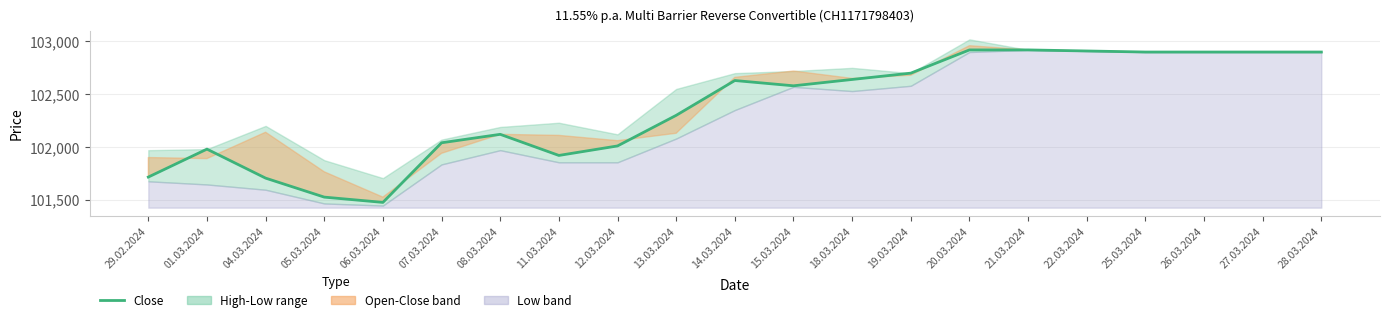

What is the greatest value displayed?

102920